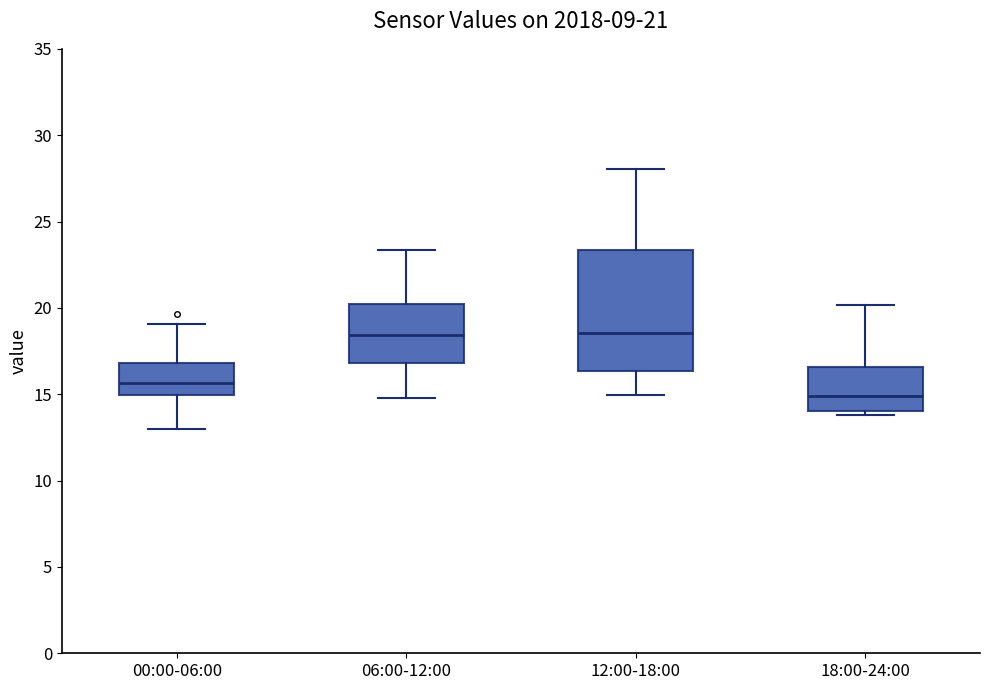

Which box's median line is the lowest?

18:00-24:00